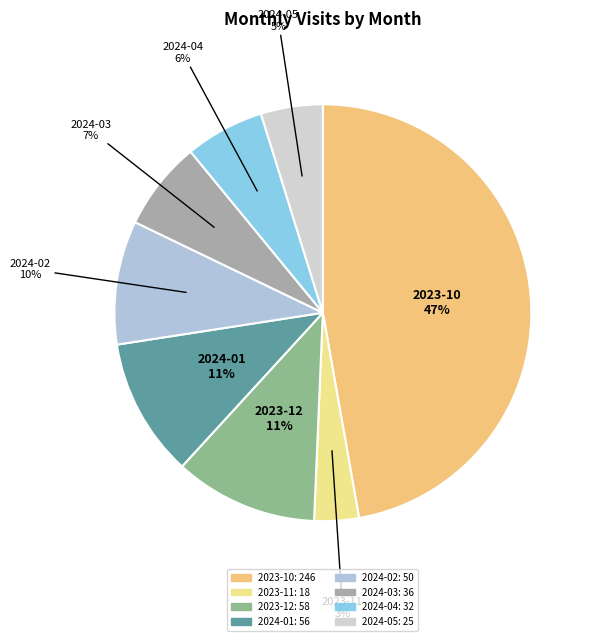

Is there any slice that represents more than half of the pie?

No